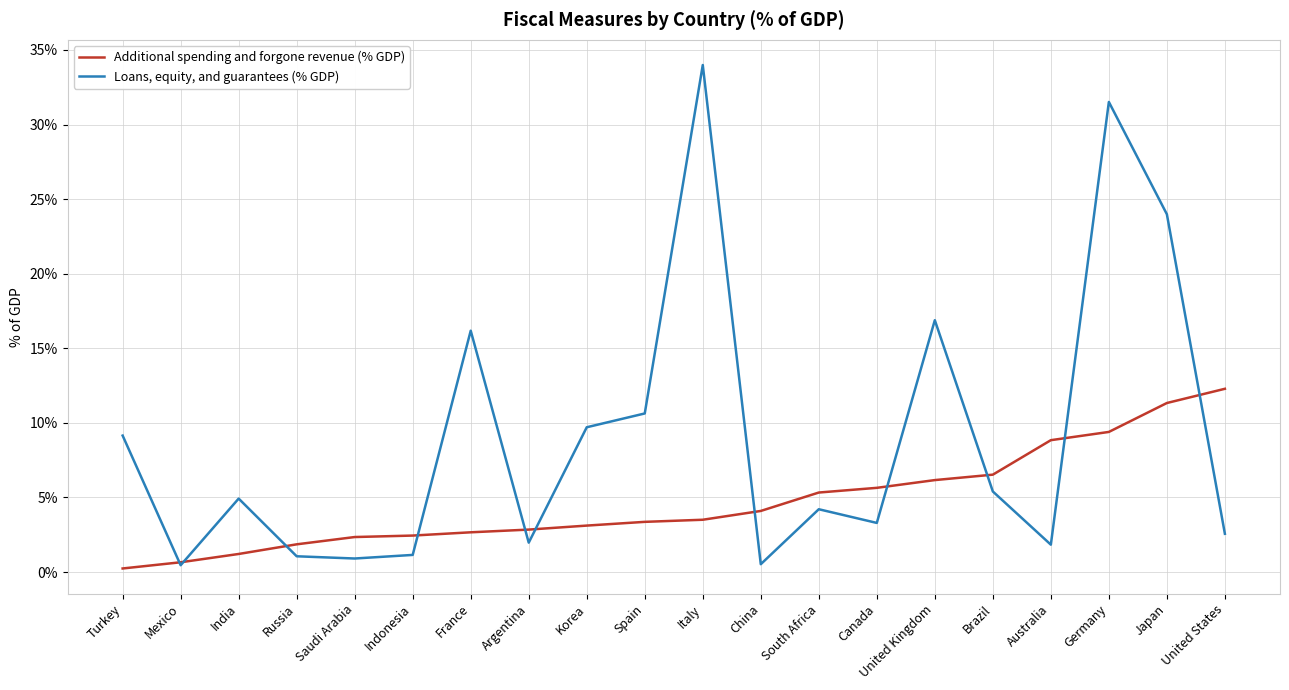

What position from the left is Italy?

11